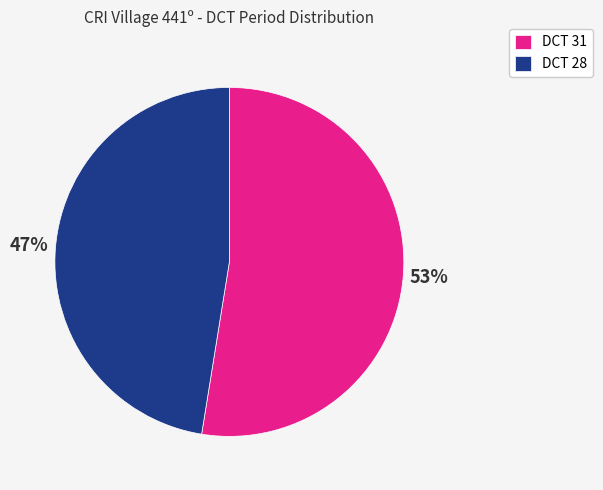

To the nearest percent, what portion does DCT 31 represent?

53%